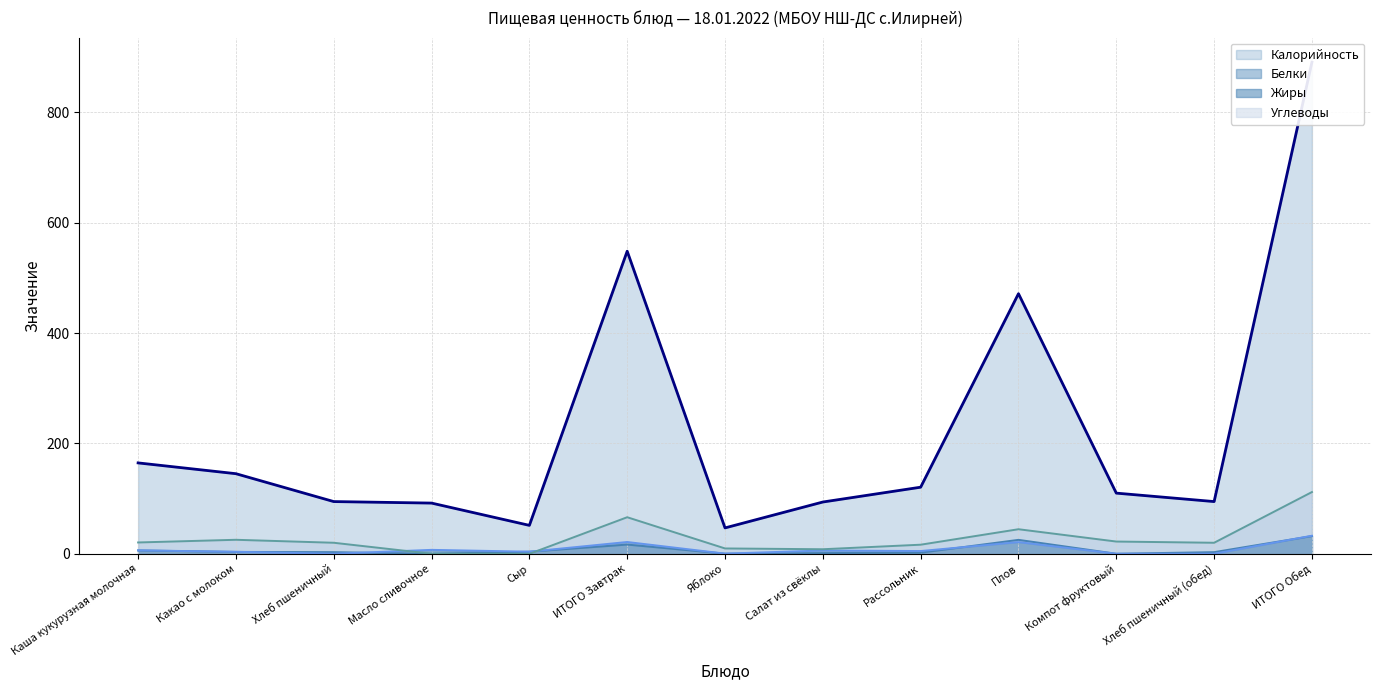

What is the label of the 12th point from the left?

Хлеб пшеничный (обед)